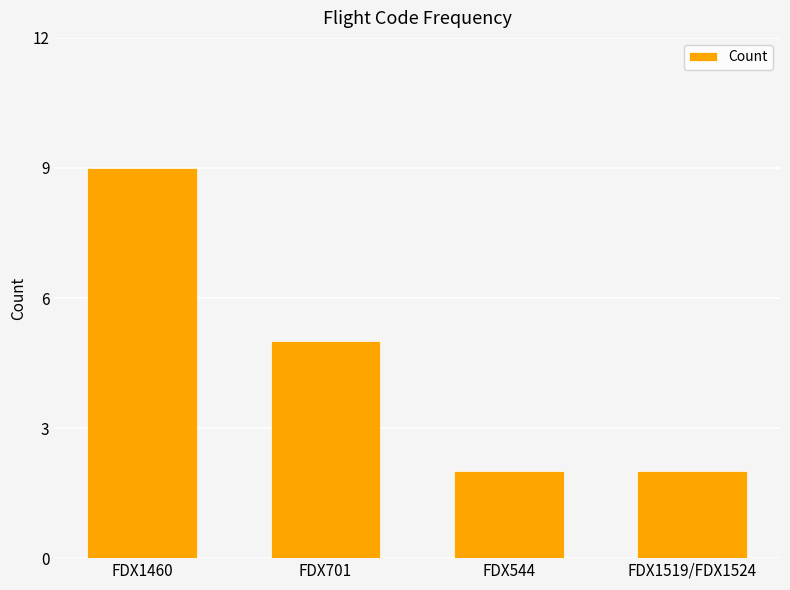

True or false: the data shows 1 at FDX1519/FDX1524.

False